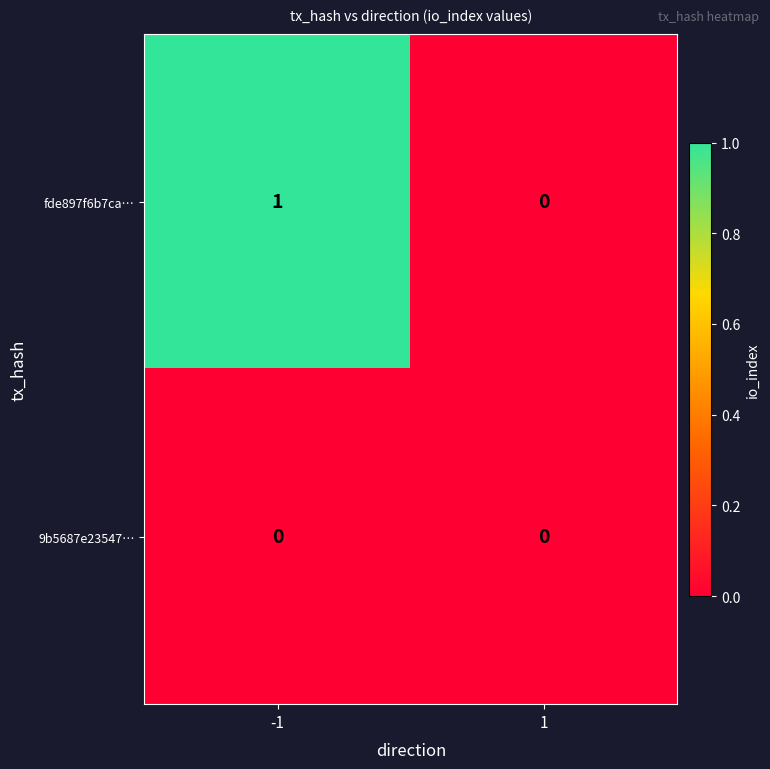

Between -1 and 1, which series saw the biggest shift?

fde897f6b7ca…